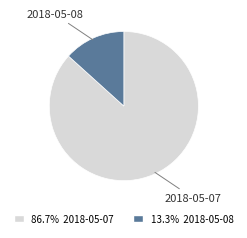

Do 2018-05-08 and 2018-05-07 together represent more than half of the pie?

Yes